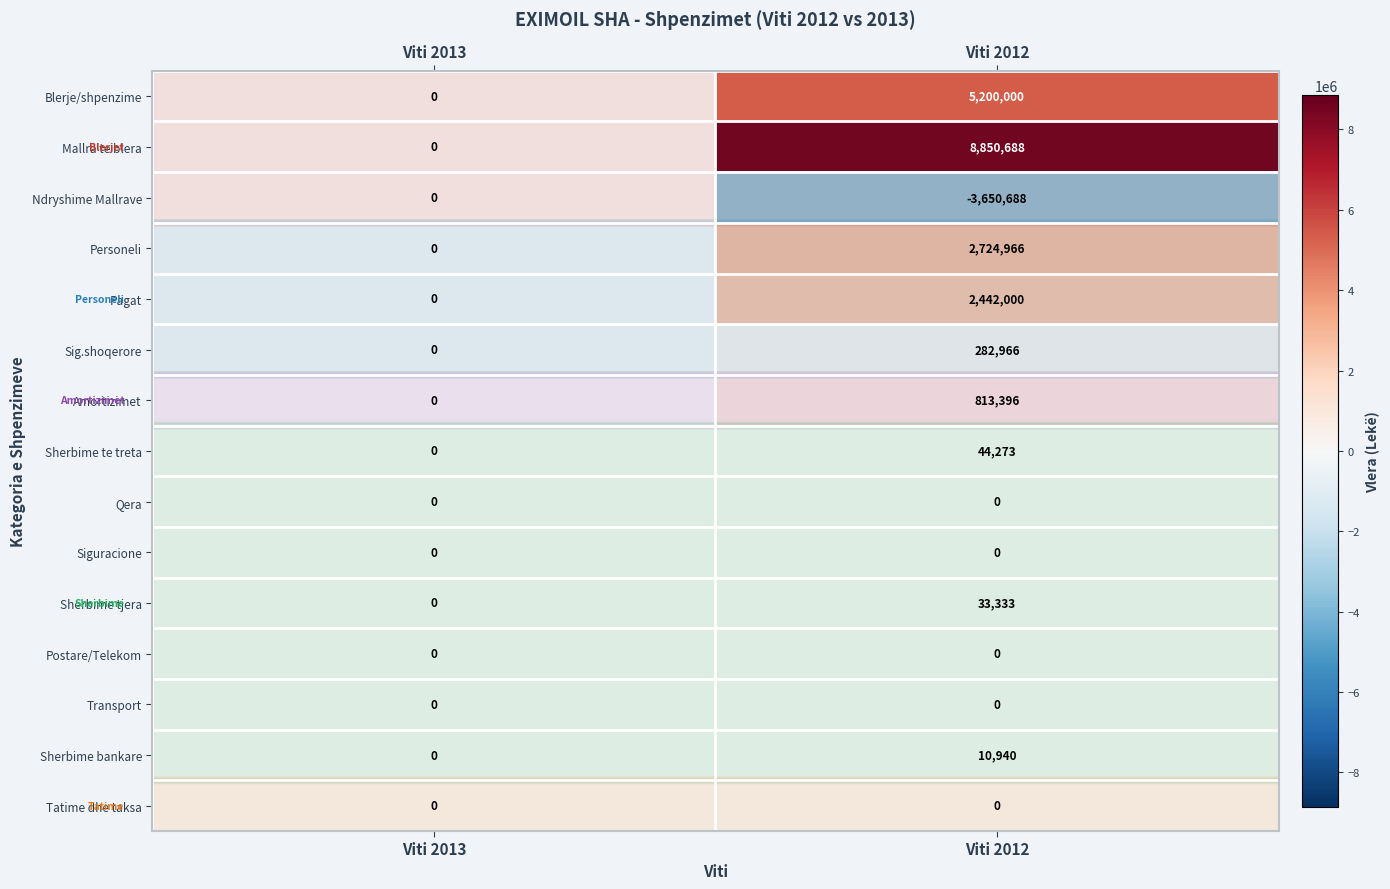

How many positive values does the Blerje/shpenzime series have?

1